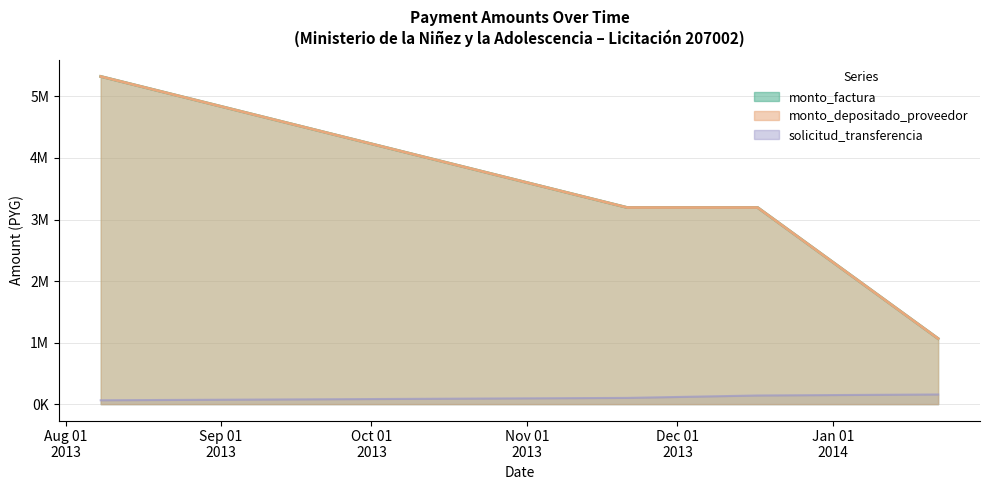

True or false: monto_factura and solicitud_transferencia cross at least once.

False